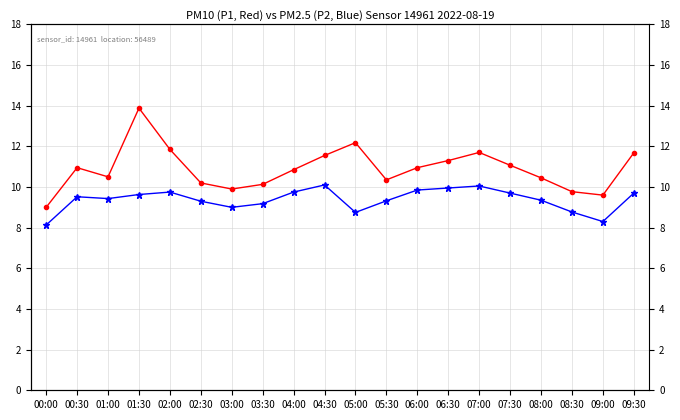

What is the difference between the maximum and minimum values in the P2 series?

2.0